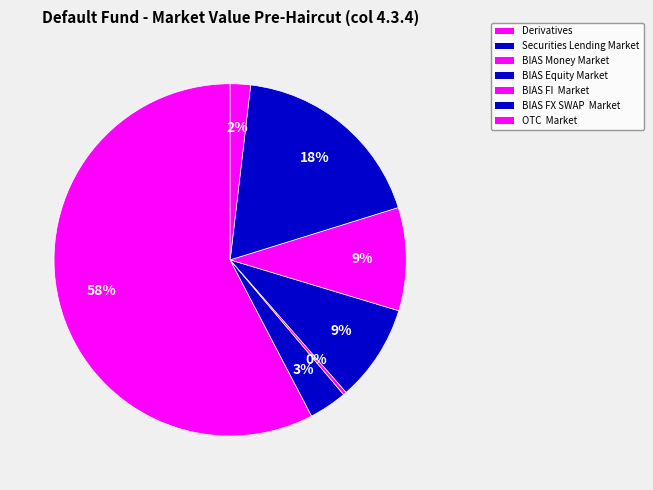

Is it true that BIAS Money Market is 0% of the pie?

True